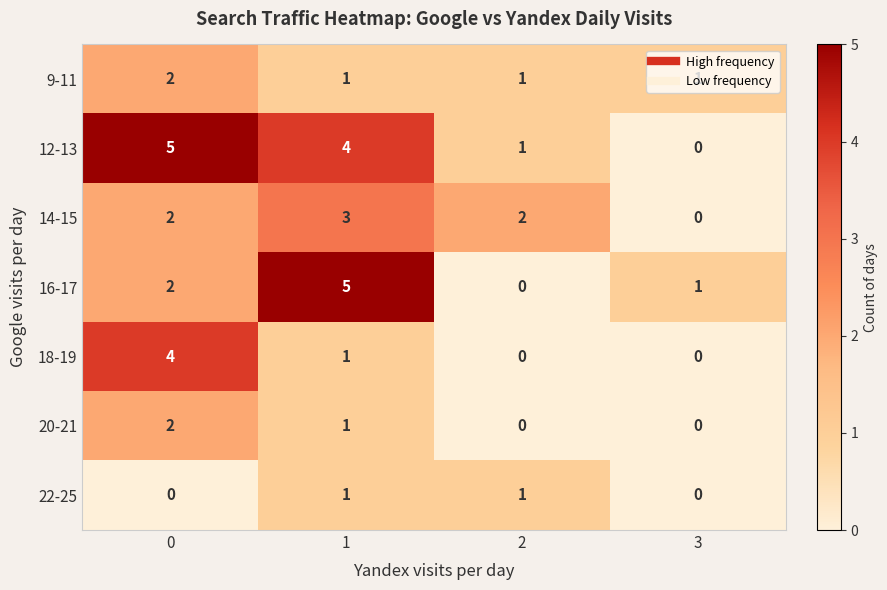

List the labels in order of 16-17 value, largest first.

1, 0, 3, 2